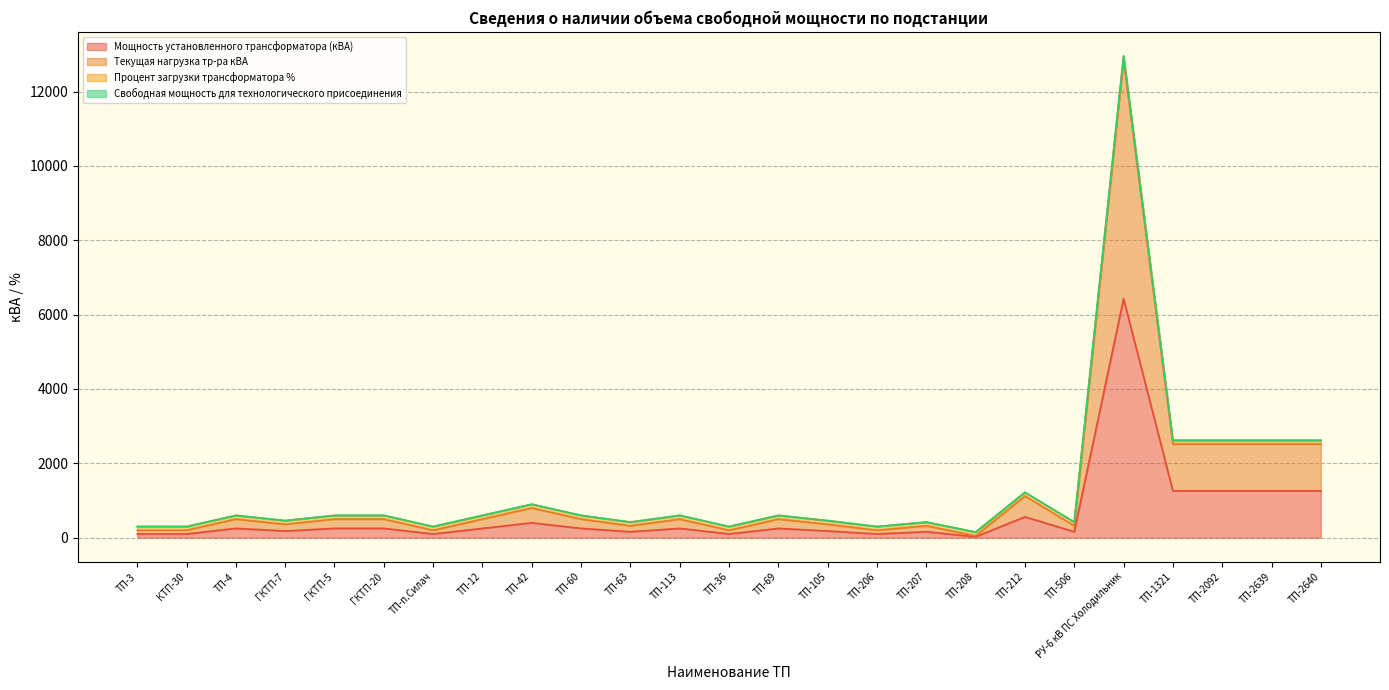

Which series changed the most between ТП-3 and ТП-2092?

Текущая нагрузка тр-ра кВА